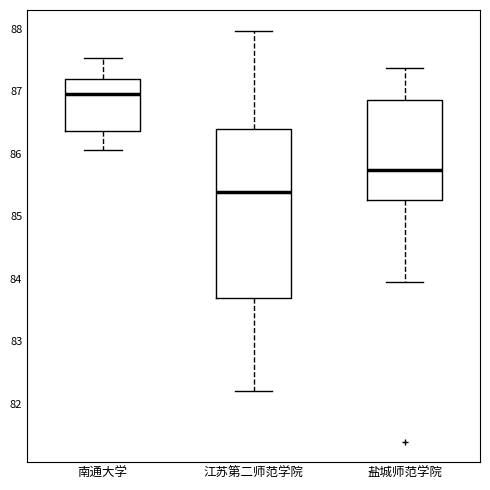

Reading left to right, read every box against the y-axis: the position of its median line, the range the box covers, and the ends of its whiskers. The values are not printed on the chart, so give them approximately, as read against the axis.

南通大学: median 86.9, box 86.4 to 87.2, whiskers 86.1 to 87.5
江苏第二师范学院: median 85.4, box 83.7 to 86.4, whiskers 82.2 to 88.0
盐城师范学院: median 85.7, box 85.3 to 86.9, whiskers 83.9 to 87.4